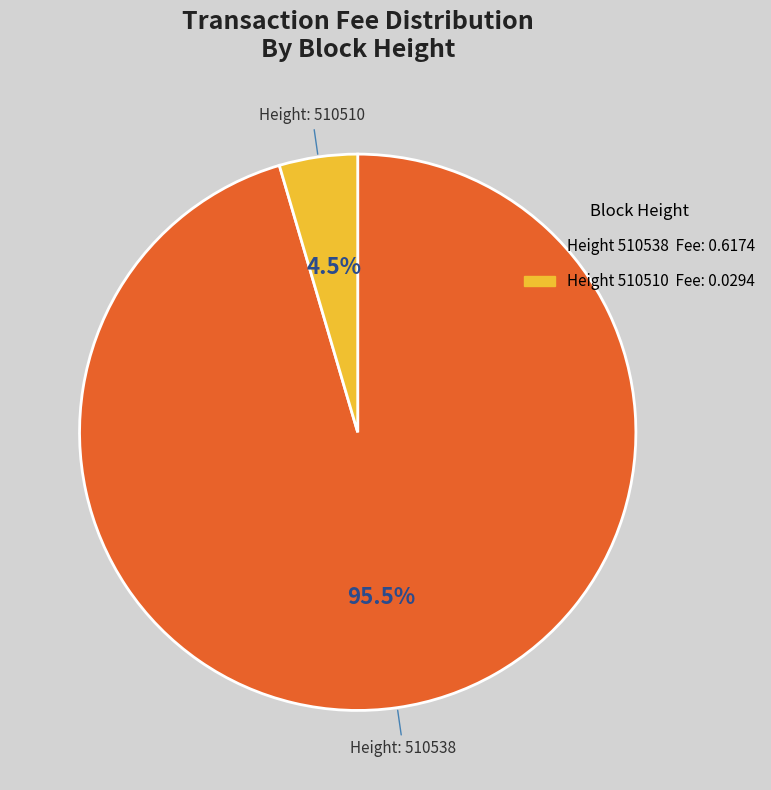

Is there a majority slice in this chart?

Yes